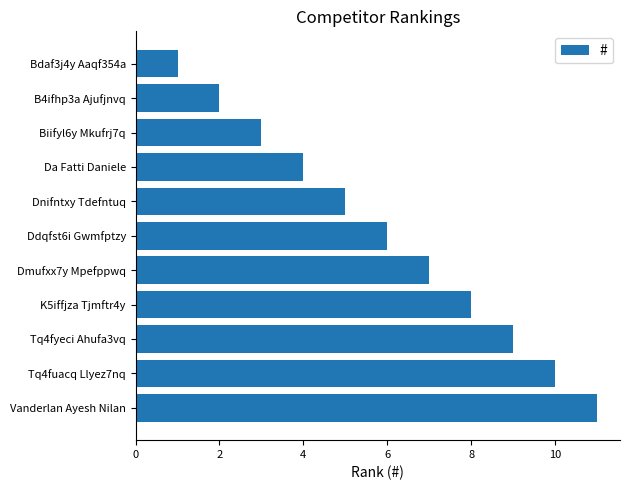

How many data points does each series have?

11